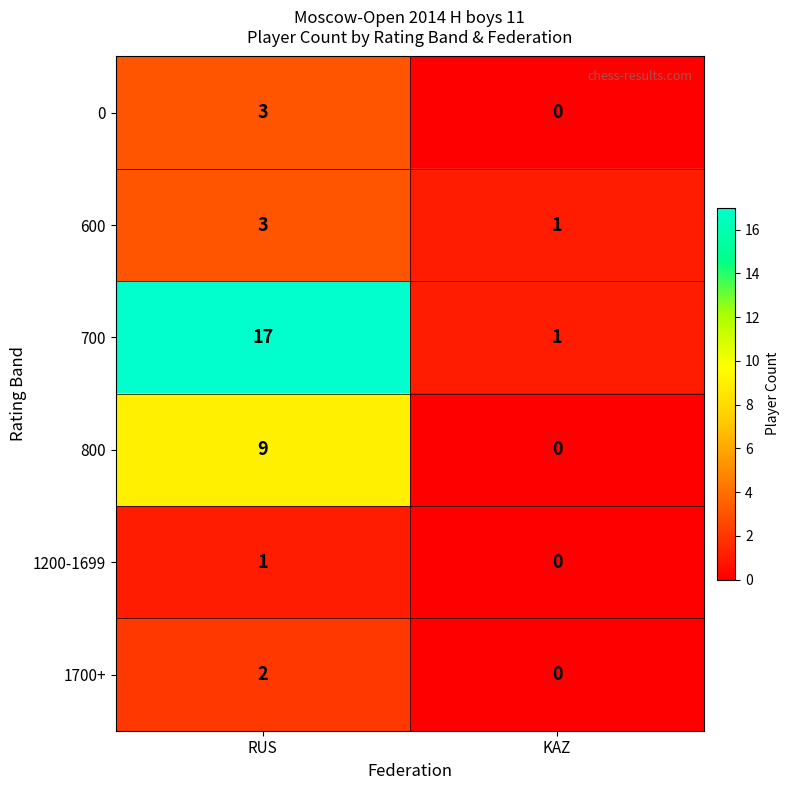

Reading left to right, what are all the values shown in this chart?

0: 3	0
600: 3	1
700: 17	1
800: 9	0
1200-1699: 1	0
1700+: 2	0